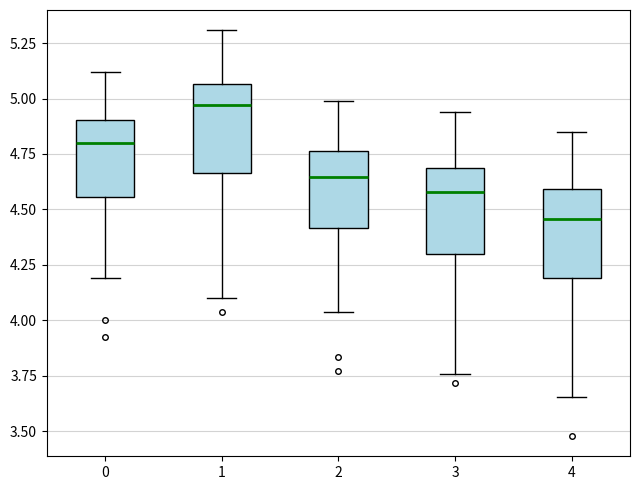

Where does the lower whisker of the box at x = 2 end on the y-axis? The values are not printed on the chart, so give them approximately, as read against the axis.

4.05